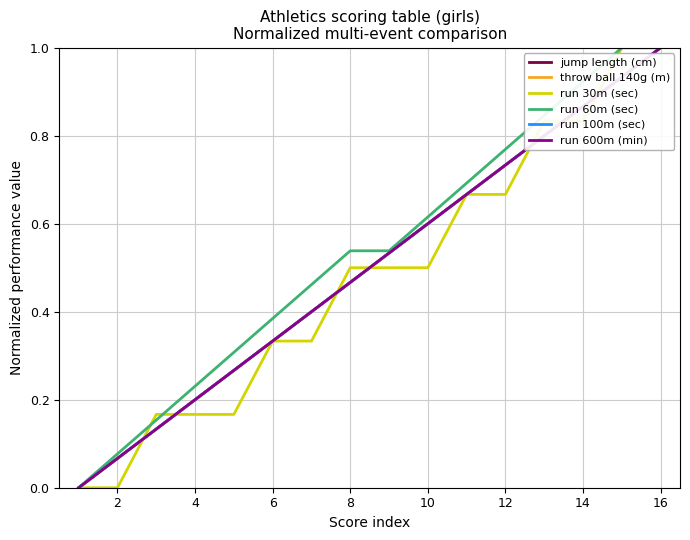

True or false: jump length (cm) and run 30m (sec) intersect in this chart.

True